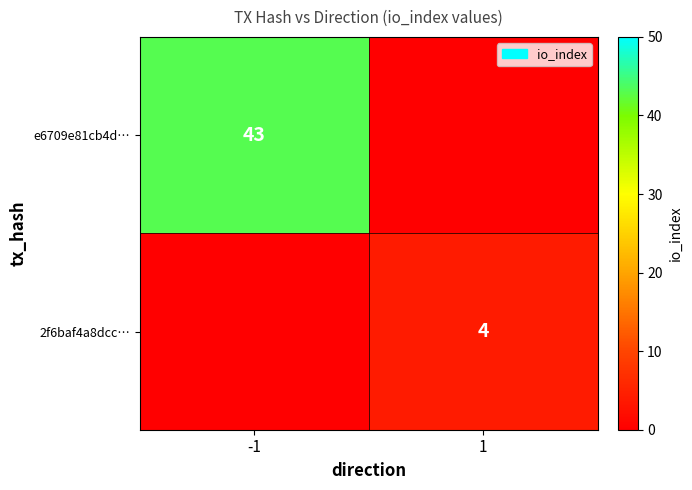

True or false: e6709e81cb4d… has a value of 23 at -1.

False